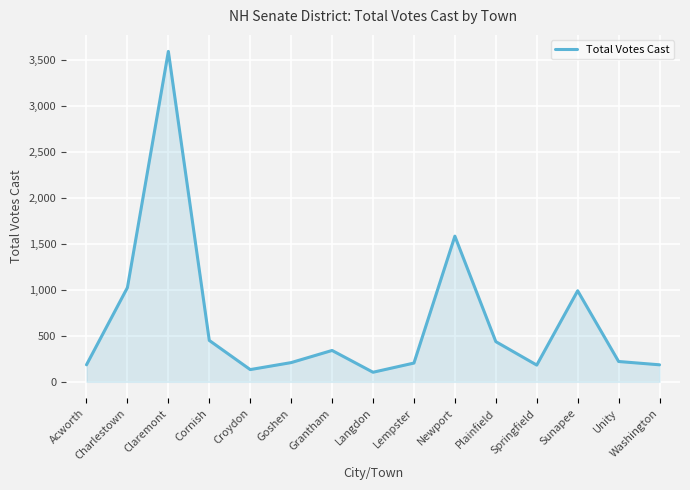

Where does the data first go above 221?

Charlestown